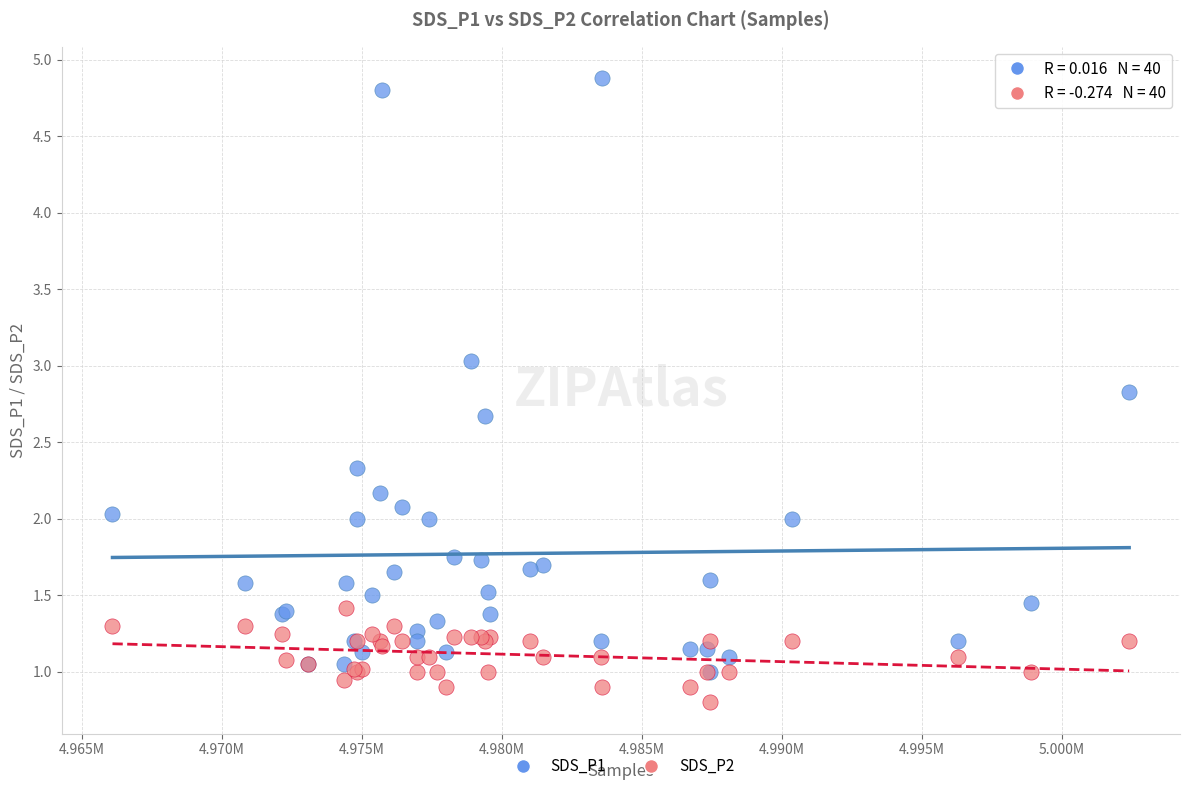

Which series has the widest spread of Y values?

SDS_P1